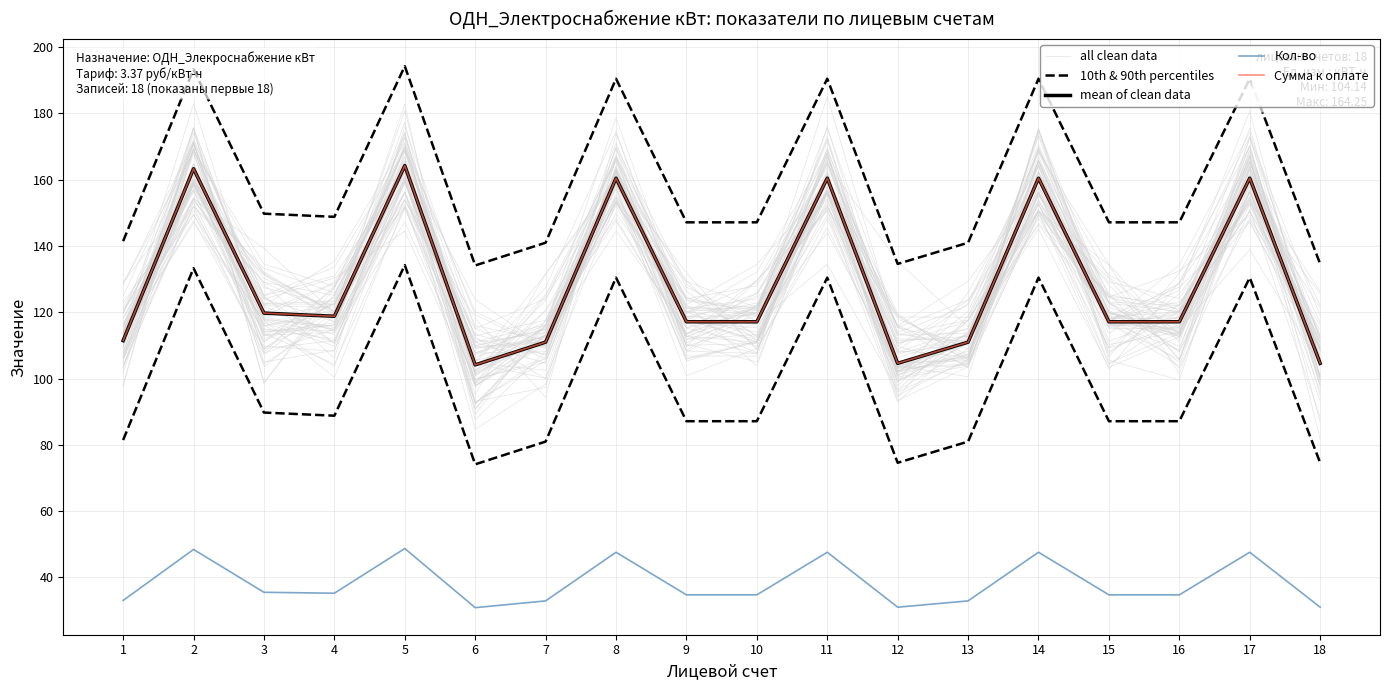

How many interior local peaks does the all clean data series have?

6